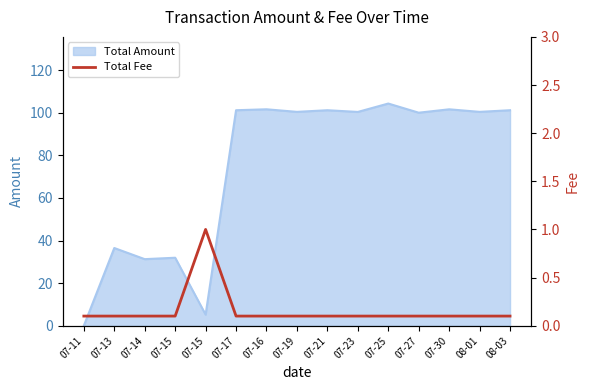

At which category does the chart reach its minimum across all series?

07-11